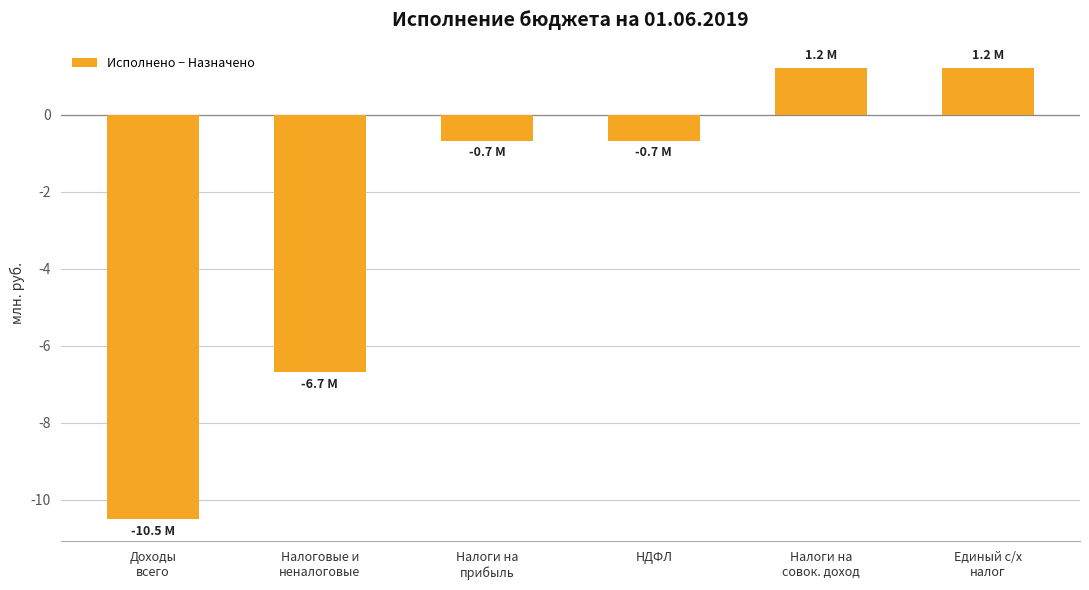

What is the label of the 6th bar from the right?

Доходы
всего